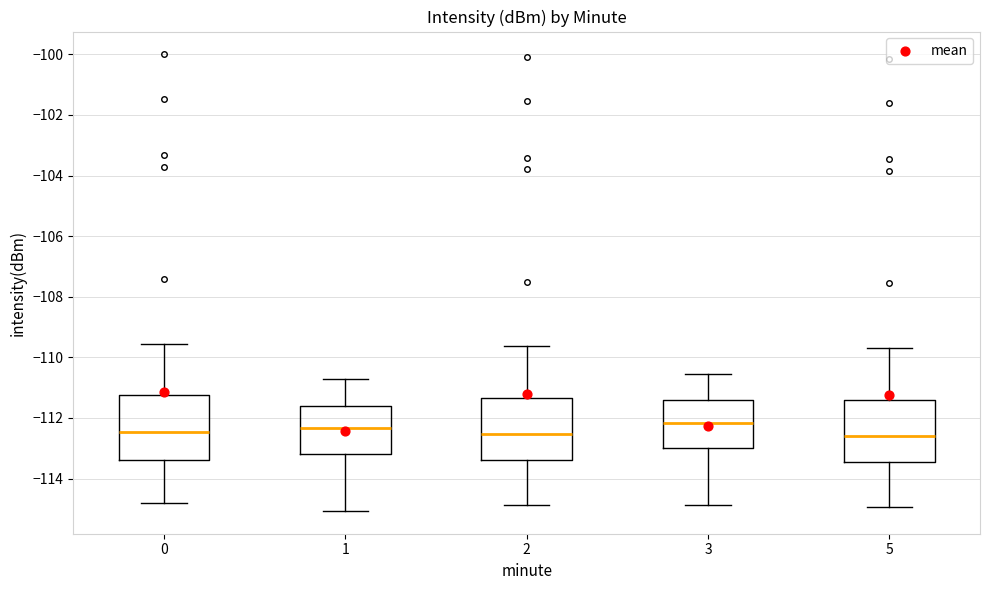

Reading left to right, read every box against the y-axis: the position of its median line, the range the box covers, and the ends of its whiskers. The values are not printed on the chart, so give them approximately, as read against the axis.

0: median -112.4, box -113.4 to -111.2, whiskers -114.8 to -109.6
1: median -112.4, box -113.2 to -111.6, whiskers -115.0 to -110.8
2: median -112.6, box -113.4 to -111.4, whiskers -114.8 to -109.6
3: median -112.2, box -113.0 to -111.4, whiskers -114.8 to -110.6
5: median -112.6, box -113.4 to -111.4, whiskers -115.0 to -109.6